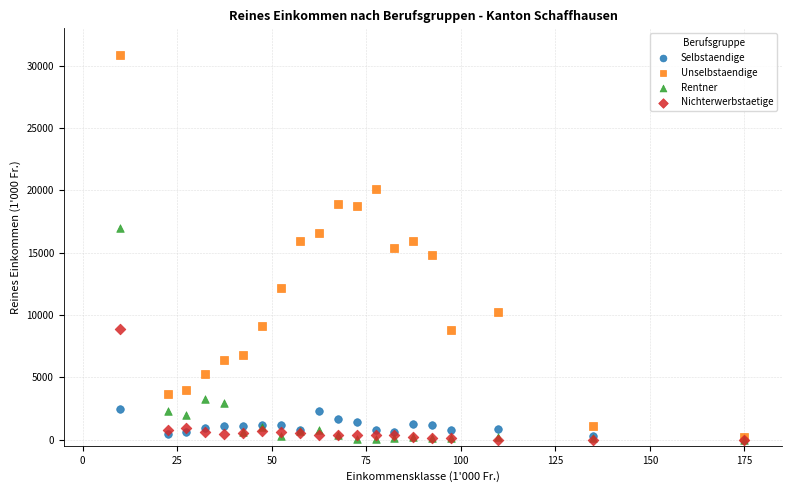

Which series contains the highest Y value?

Unselbstaendige